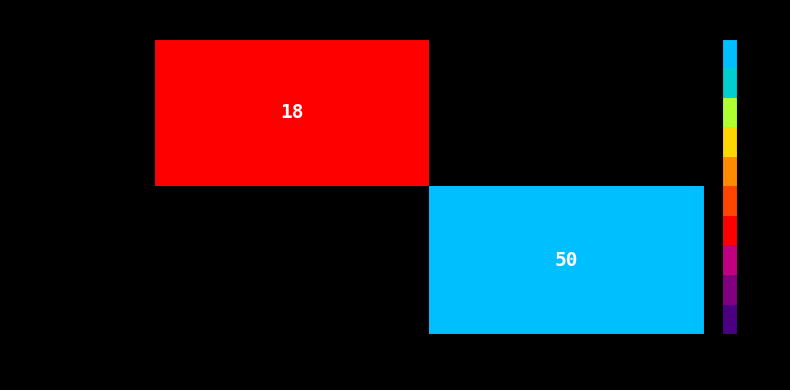

The d9e9237e5121... series shows 50 at 1. True or false?

True